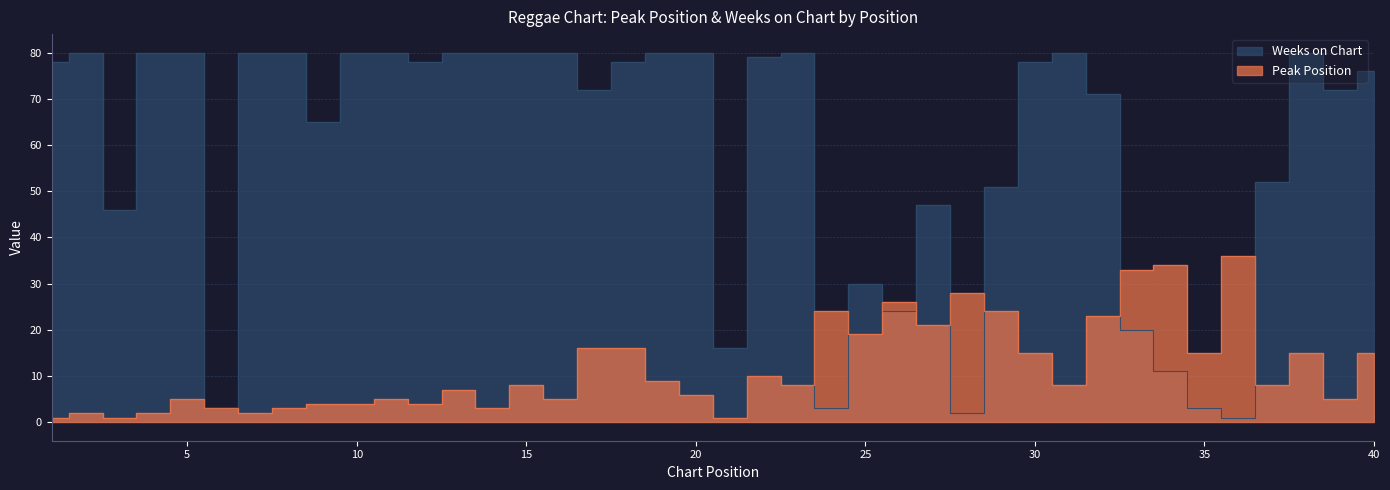

At 36, list the series in order from smallest to largest.

Weeks on Chart, Peak Position